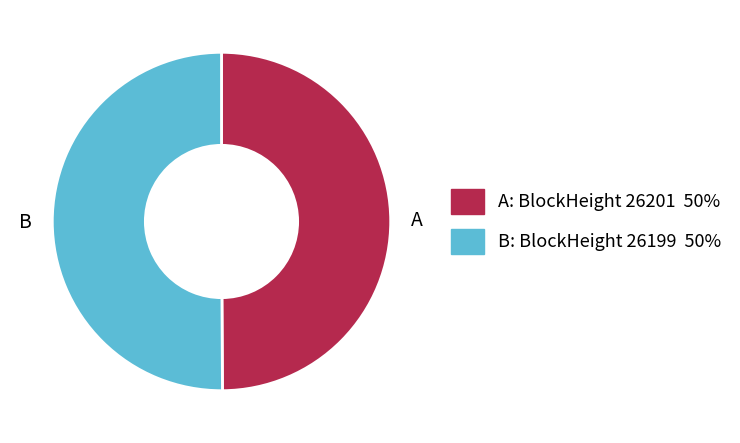

The A slice represents 50% of the pie. True or false?

True